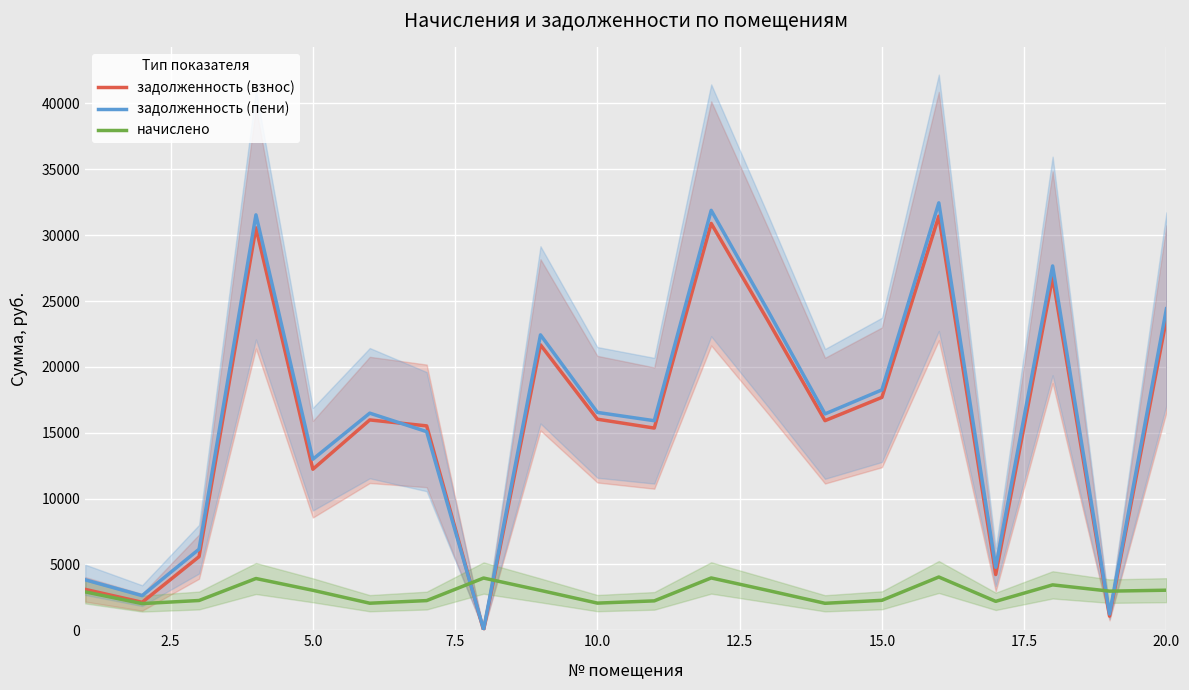

What is the lowest value of the начислено series?

2024.6